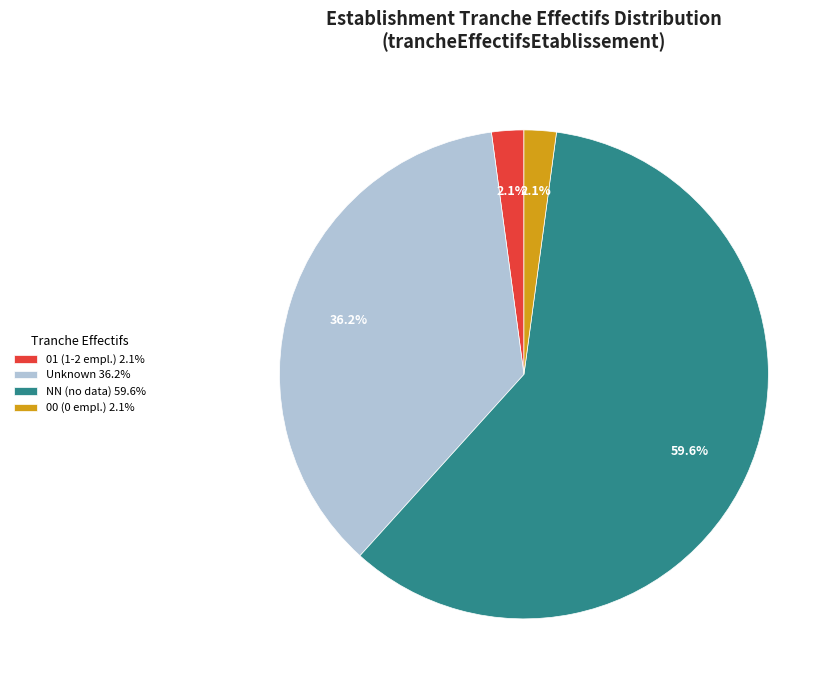

What percentage do Unknown 36.2% and 00 (0 empl.) 2.1% together represent?

38.3%